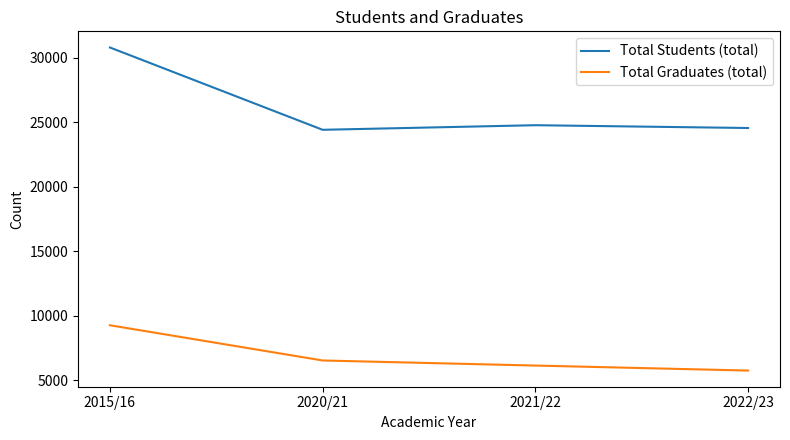

The value of Total Graduates (total) at 2020/21 is 6534. True or false?

True